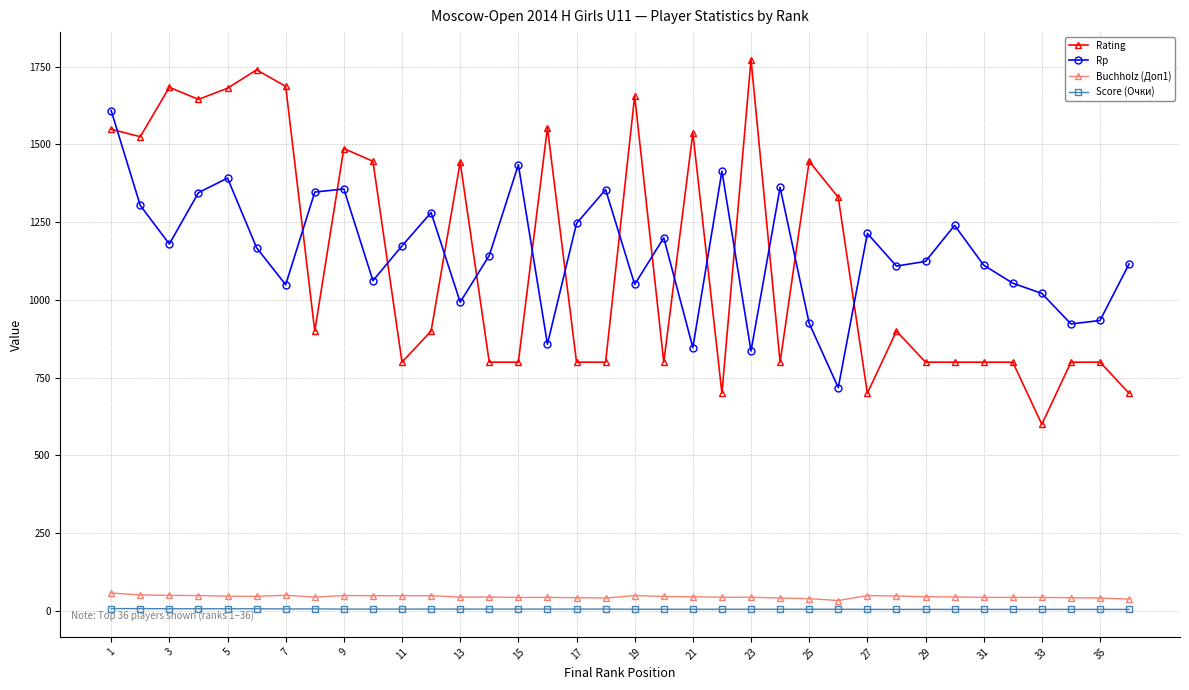

What is the minimum value shown in the chart?

5.0